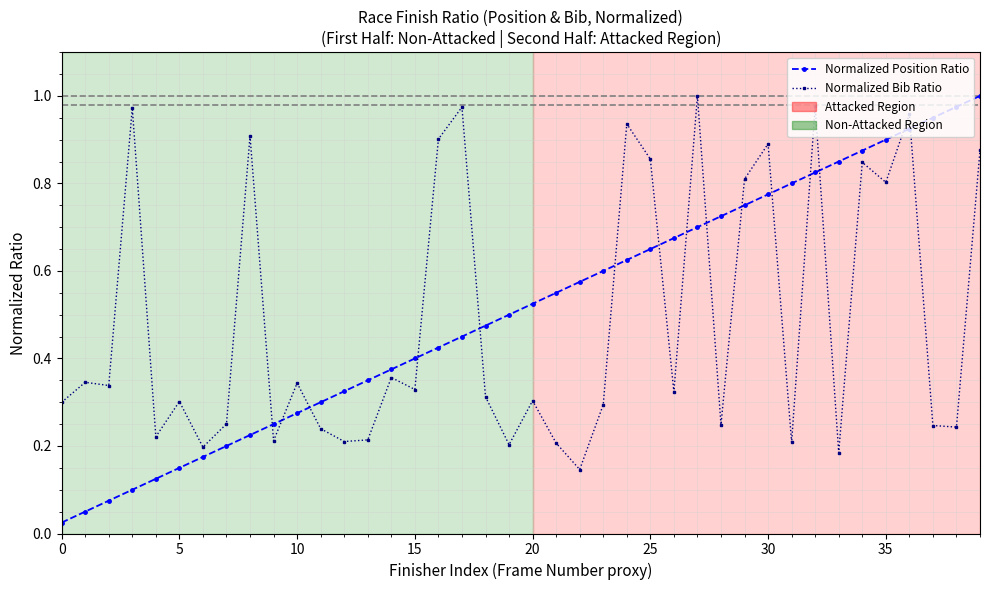

What is the sum of all Normalized Bib Ratio values?

19.5